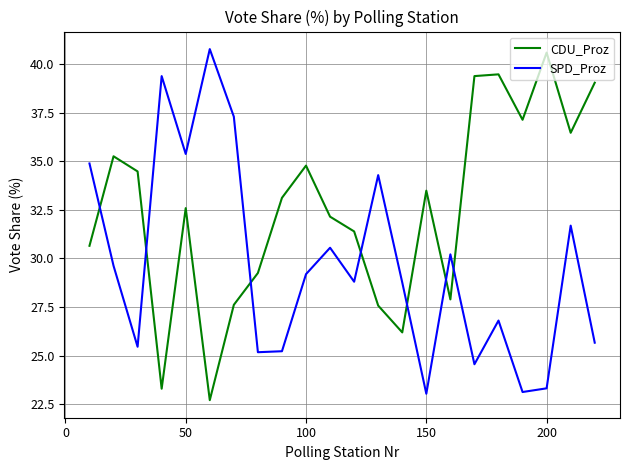

Which series has the largest total across all categories?

CDU_Proz